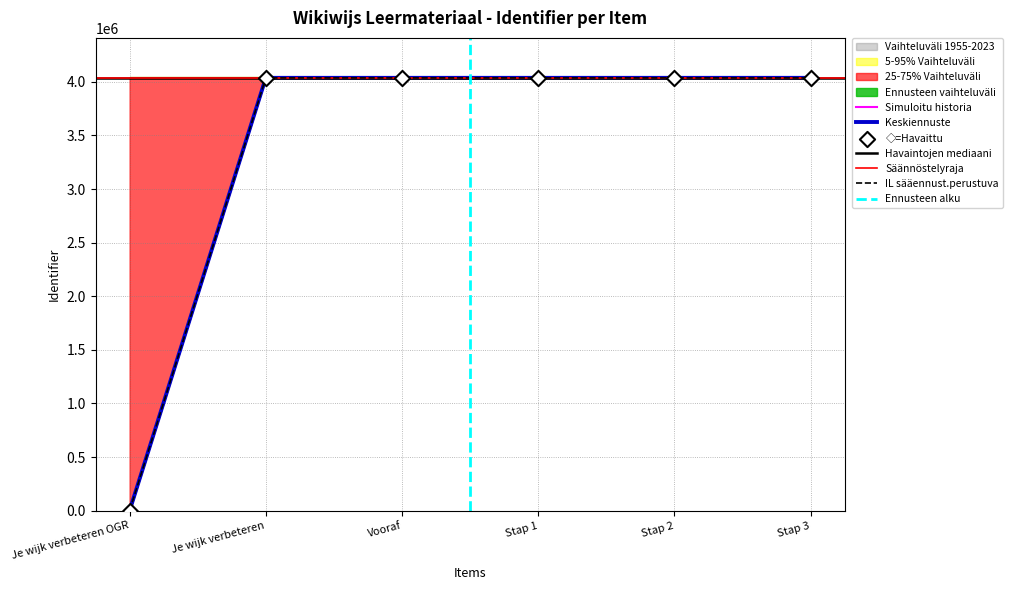

What is the total value across all series at Je wijk verbeteren OGR?

8074819